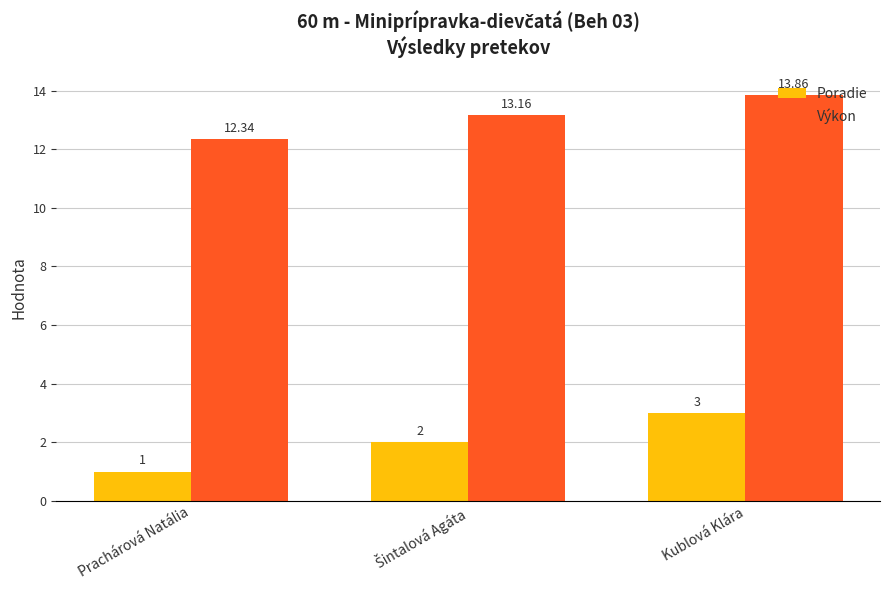

Rank the series by their maximum value, from lowest to highest.

Poradie, Výkon